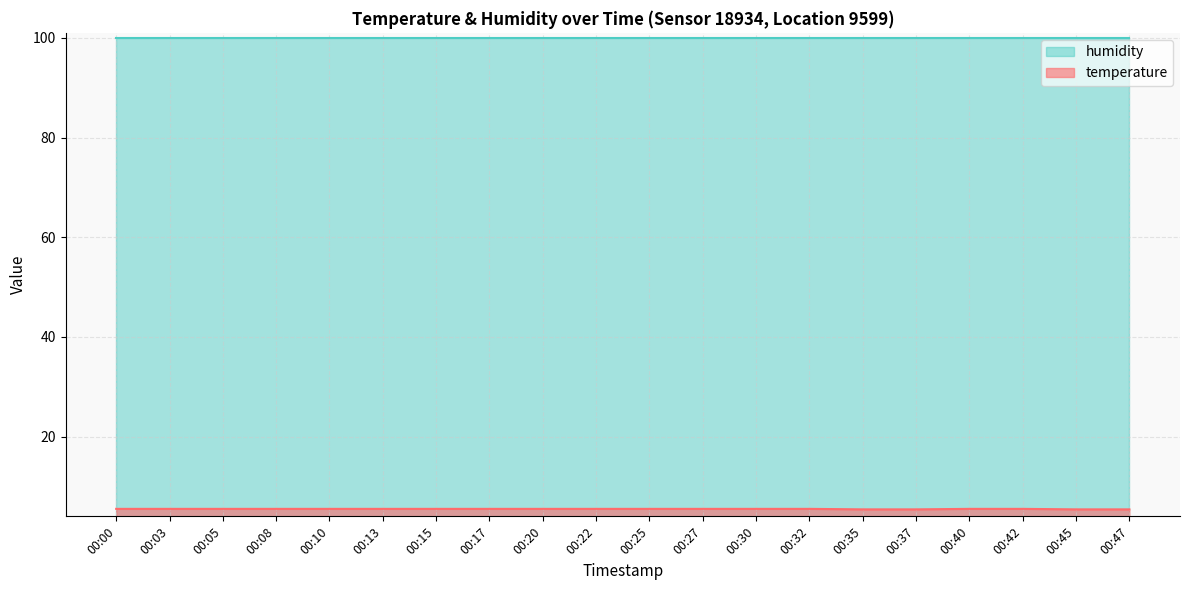

Does the chart display data point markers on the line(s)?

No